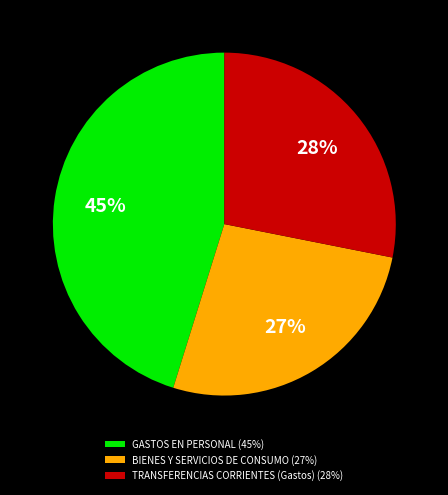

Does GASTOS EN PERSONAL (45%) account for over 50% of the chart?

No